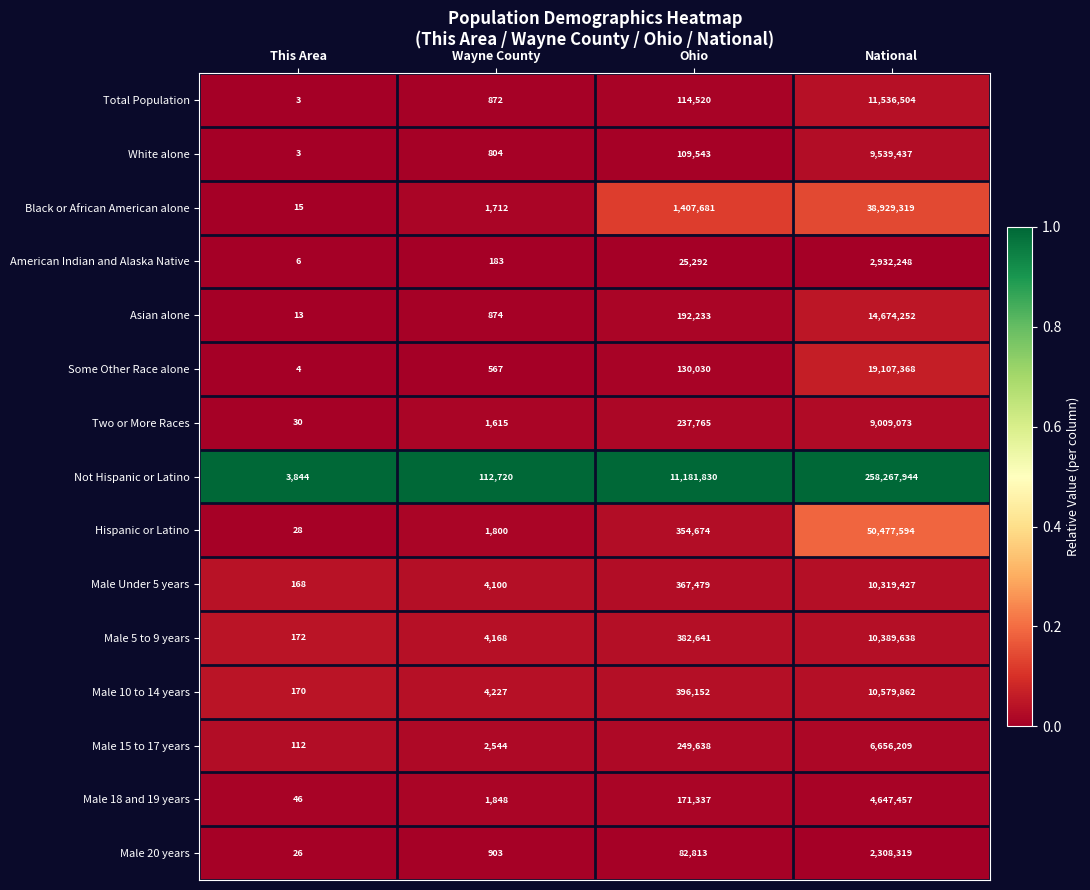

Is it true that Asian alone equals 192233 at Ohio?

True